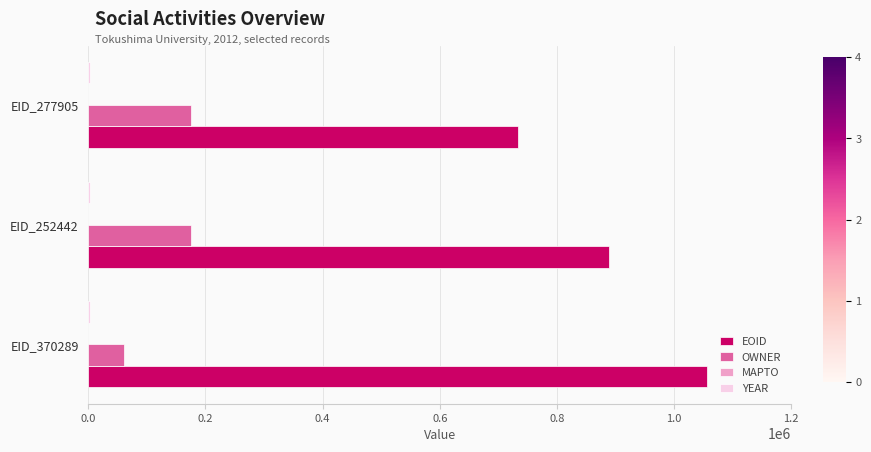

At which category does the chart reach its peak across all series?

EID_370289